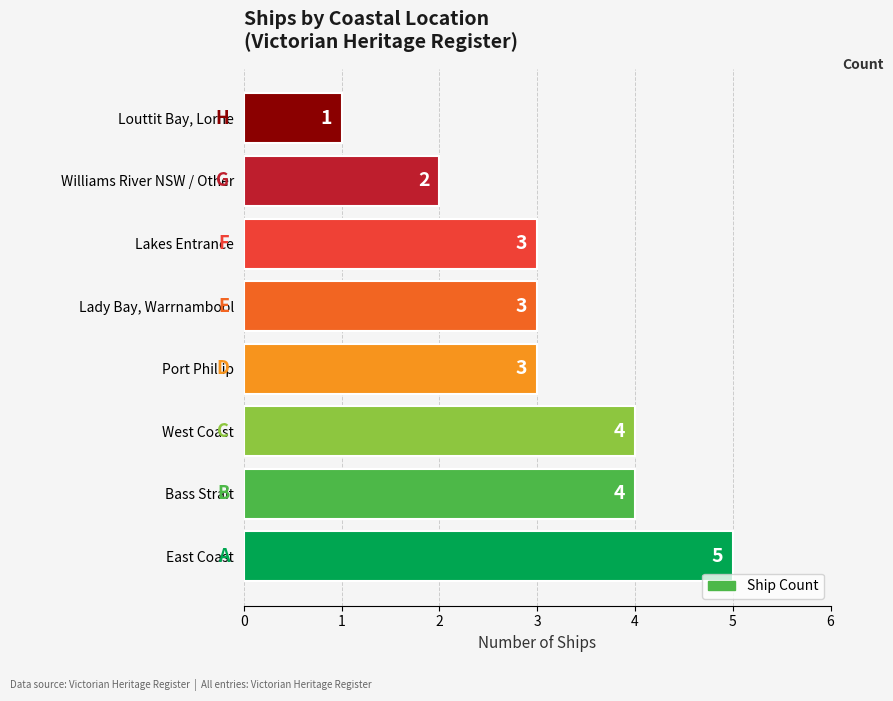

What is the ratio of the value at Port Phillip to the value at Williams River NSW / Other?

1.5